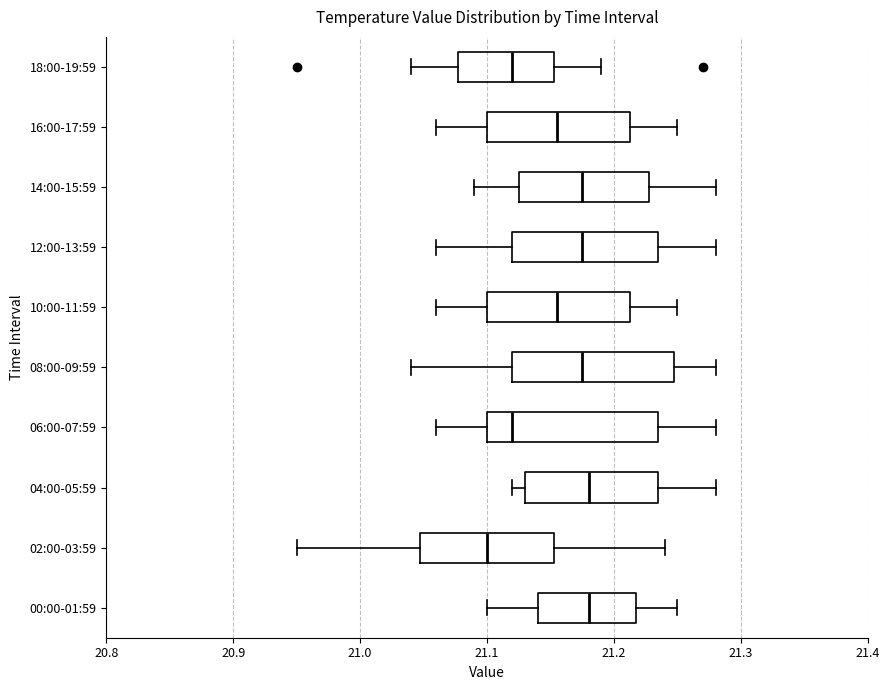

Reading bottom to top, read every box against the x-axis: the position of its median line, the range the box covers, and the ends of its whiskers. The values are not printed on the chart, so give them approximately, as read against the axis.

00:00-01:59: median 21.18, box 21.14 to 21.22, whiskers 21.10 to 21.25
02:00-03:59: median 21.10, box 21.05 to 21.15, whiskers 20.95 to 21.24
04:00-05:59: median 21.18, box 21.13 to 21.24, whiskers 21.12 to 21.28
06:00-07:59: median 21.12, box 21.10 to 21.24, whiskers 21.06 to 21.28
08:00-09:59: median 21.18, box 21.12 to 21.25, whiskers 21.04 to 21.28
10:00-11:59: median 21.16, box 21.10 to 21.21, whiskers 21.06 to 21.25
12:00-13:59: median 21.18, box 21.12 to 21.24, whiskers 21.06 to 21.28
14:00-15:59: median 21.18, box 21.13 to 21.23, whiskers 21.09 to 21.28
16:00-17:59: median 21.16, box 21.10 to 21.21, whiskers 21.06 to 21.25
18:00-19:59: median 21.12, box 21.08 to 21.15, whiskers 21.04 to 21.19